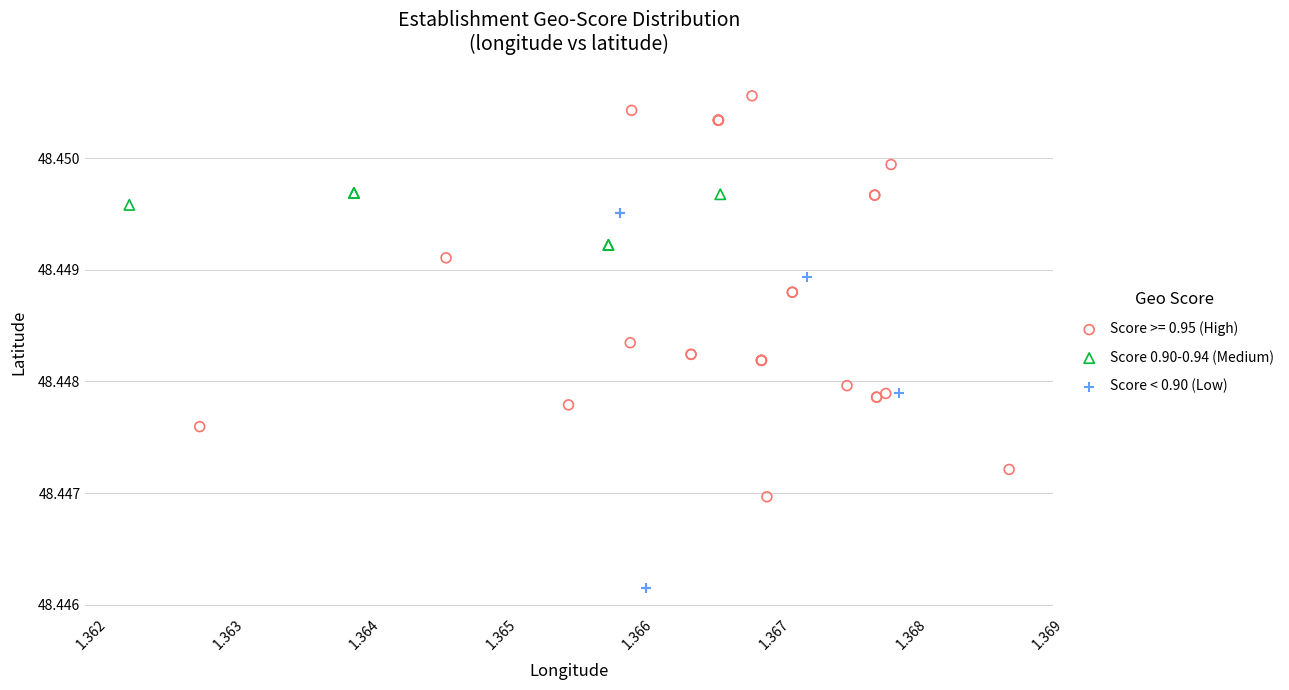

Which series contains the highest Y value?

Score >= 0.95 (High)